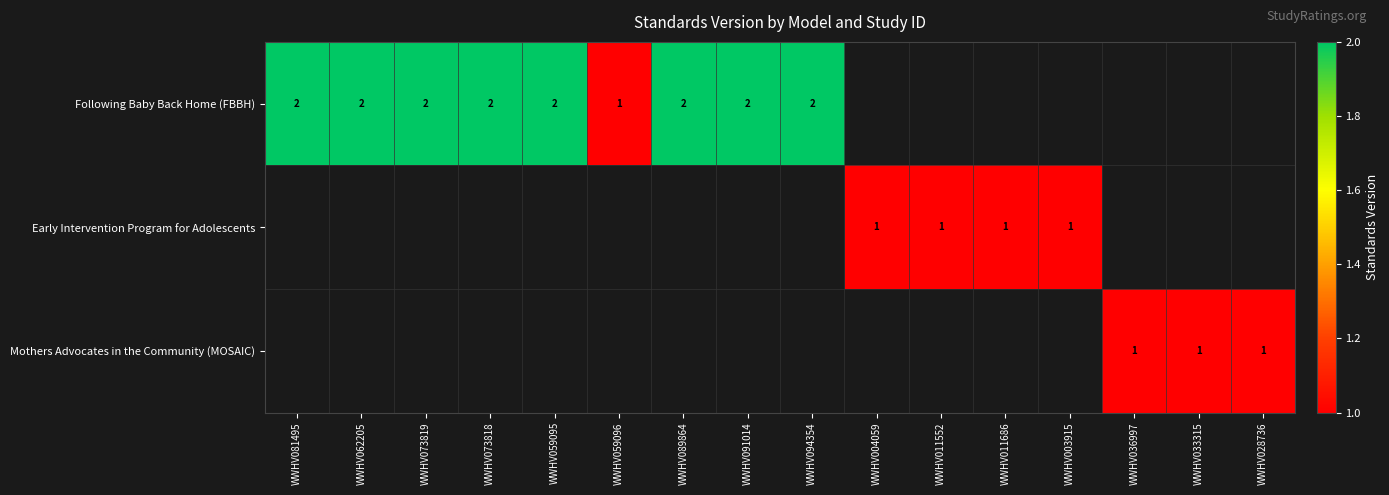

The value of Following Baby Back Home (FBBH) at WWHV073818 is 0. True or false?

False